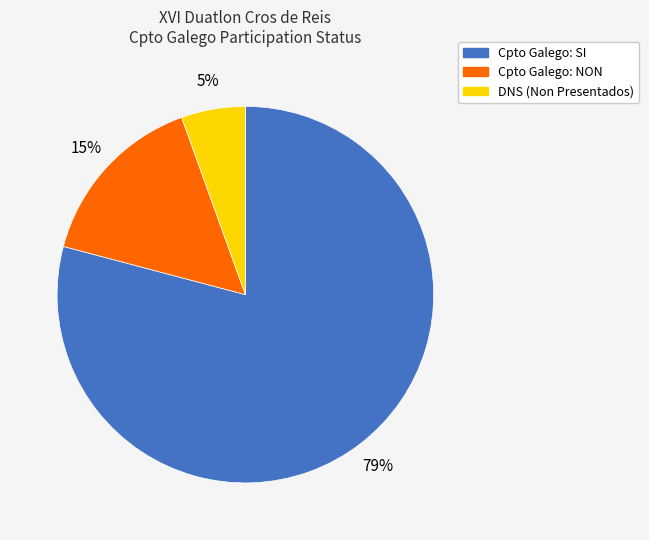

Is there a majority slice in this chart?

Yes